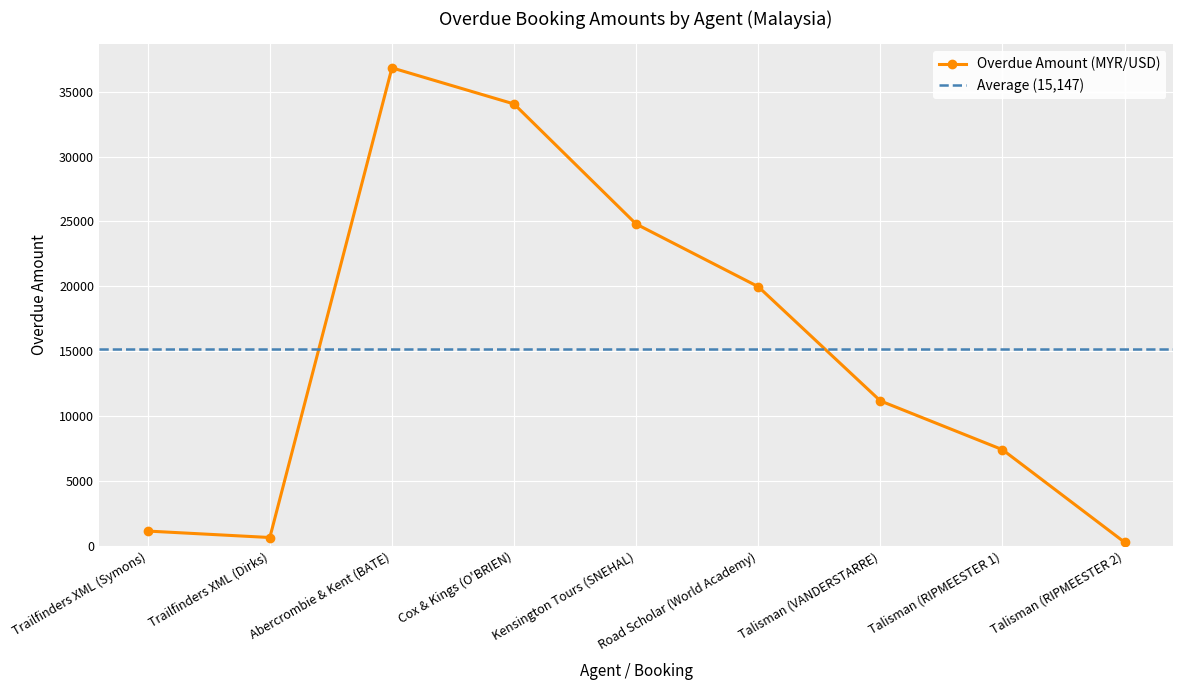

What is the sum of all values?

136325